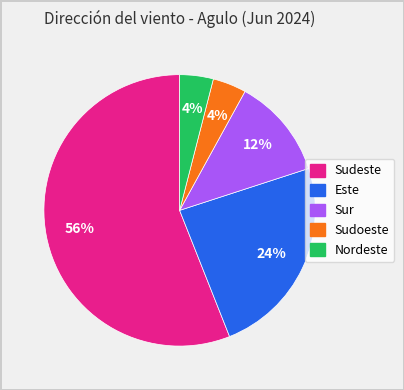

To the nearest percent, what is the average slice percentage?

20%